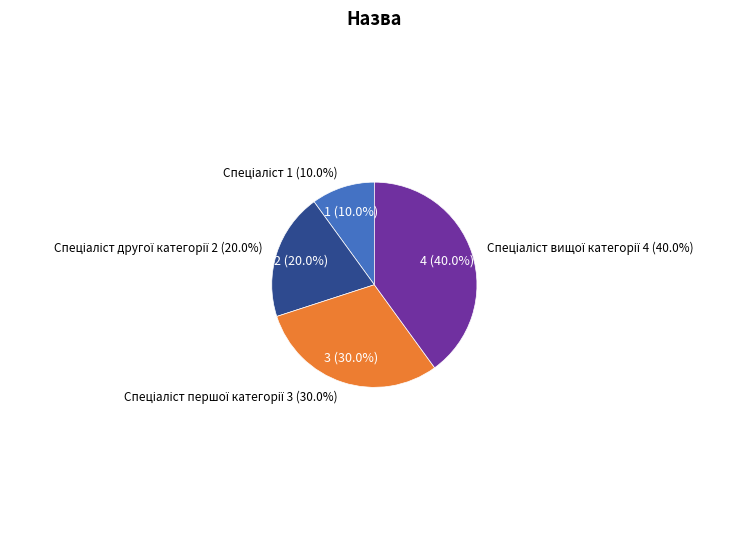

Does Спеціаліст другої категорії account for over 50% of the chart?

No